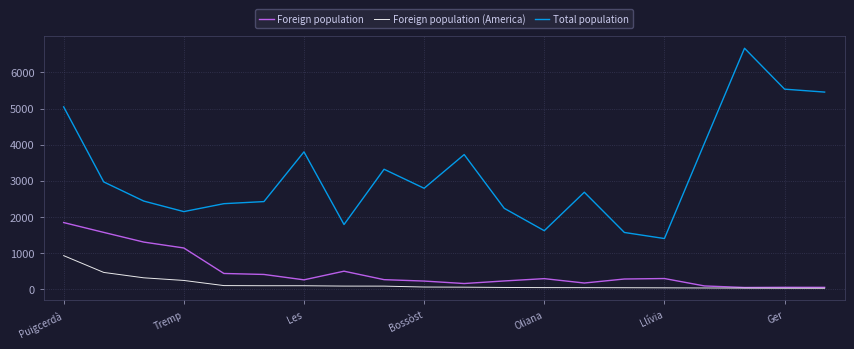

What is the highest value of the Foreign population (America) series?

932